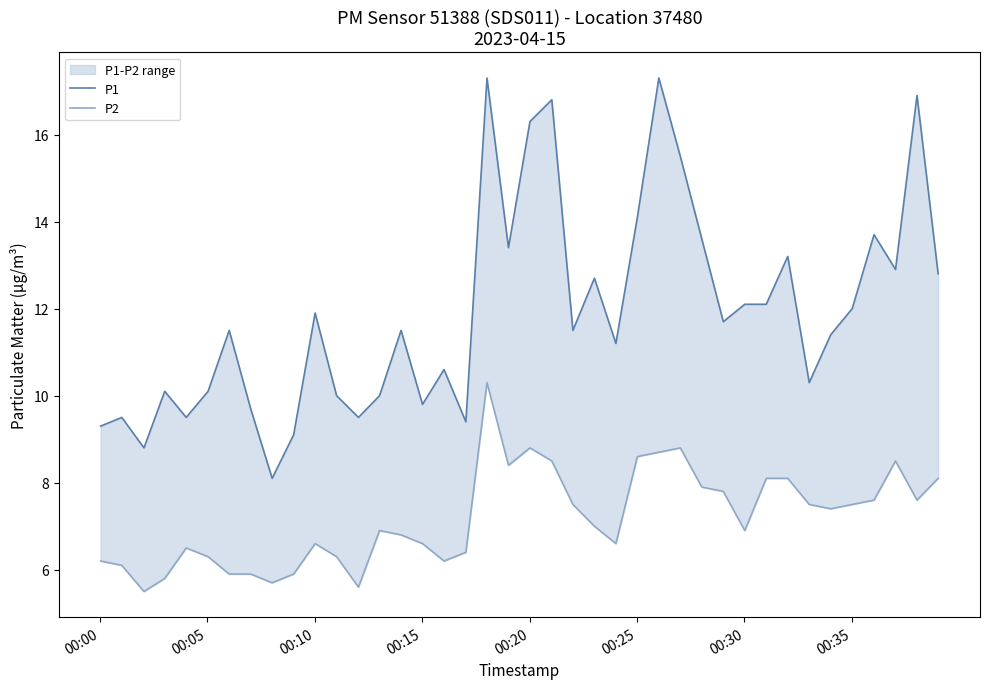

What is the value of the P1 point at the 20th from the left?

13.4